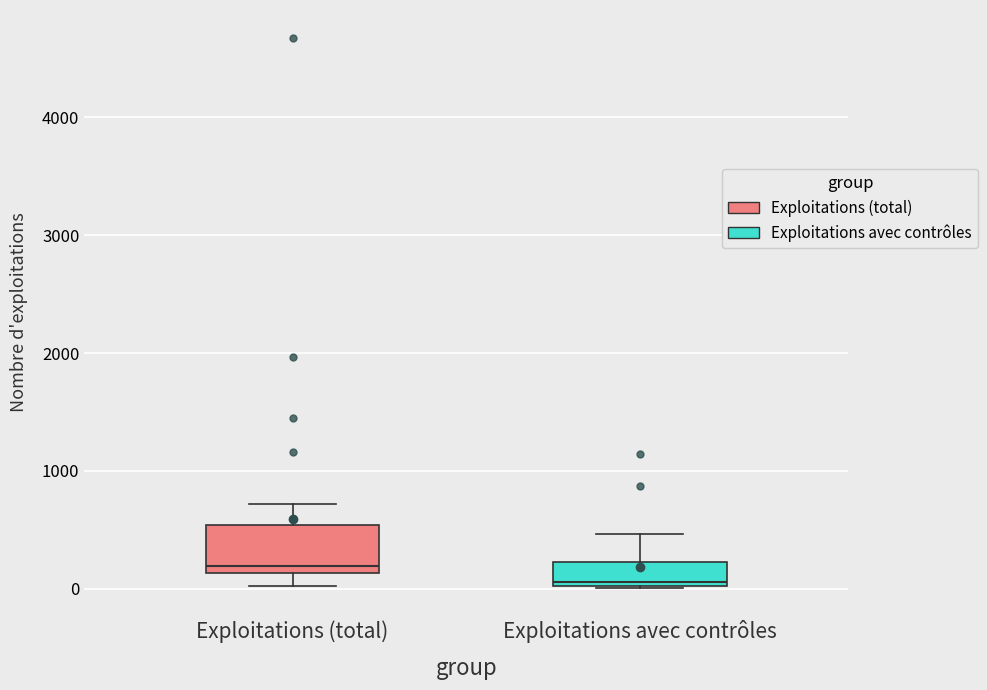

Which box has the highest median line?

Exploitations (total)